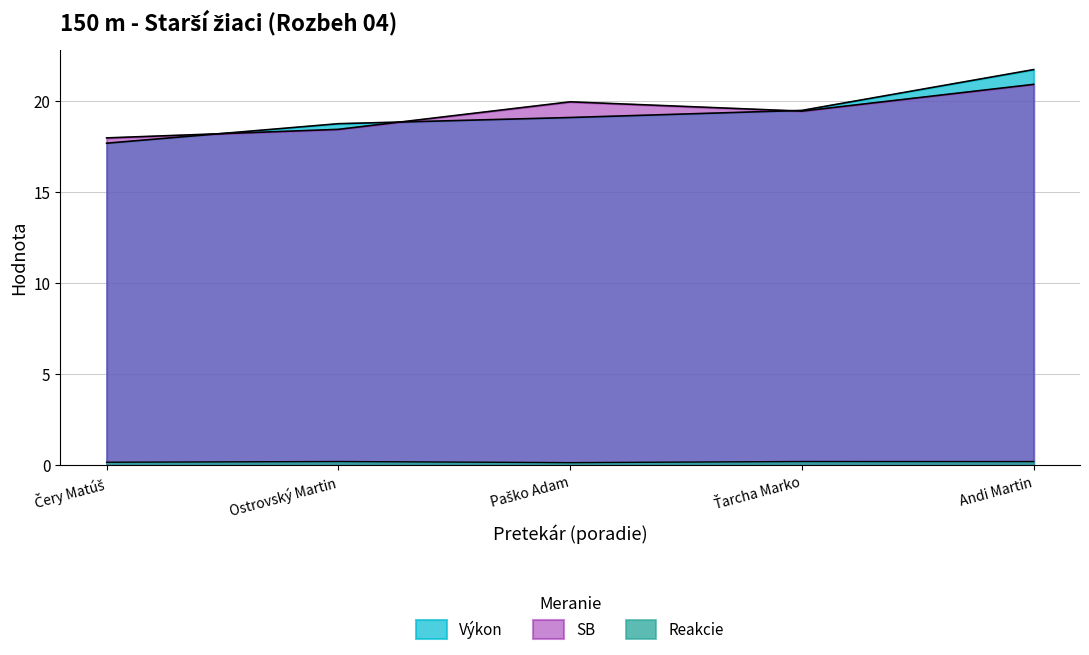

How many interior local peaks does the Reakcie series have?

2